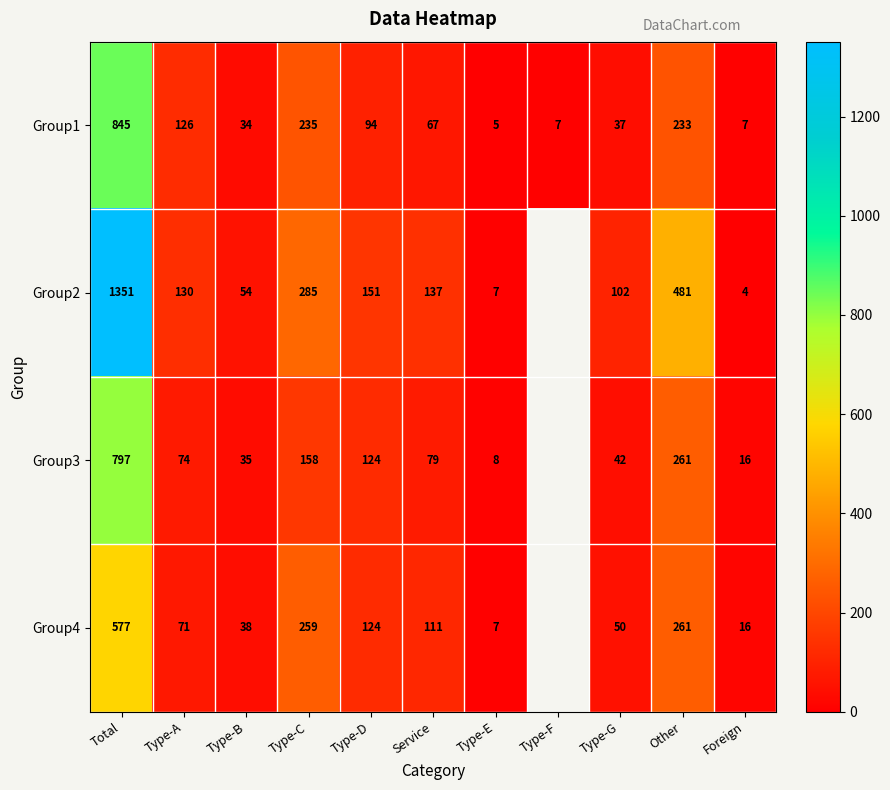

Which label corresponds to the smallest value in the chart?

Foreign